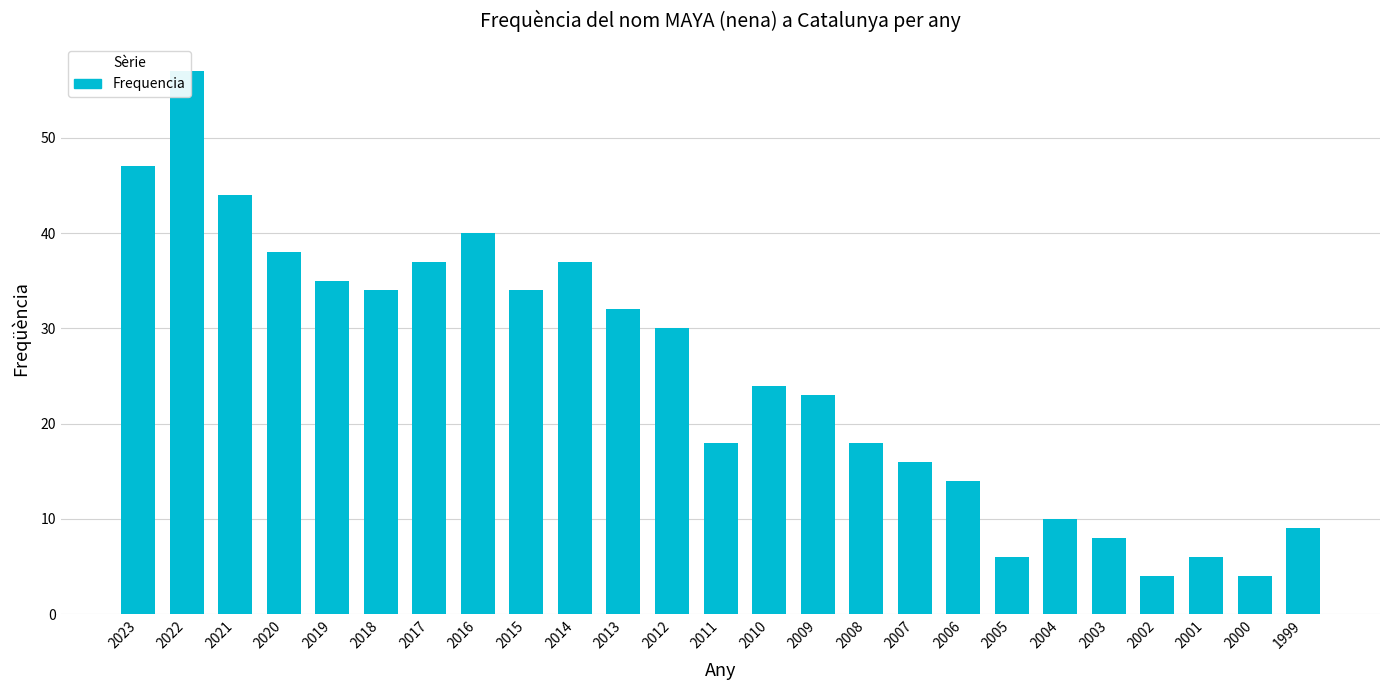

What is the sum of all values?

625